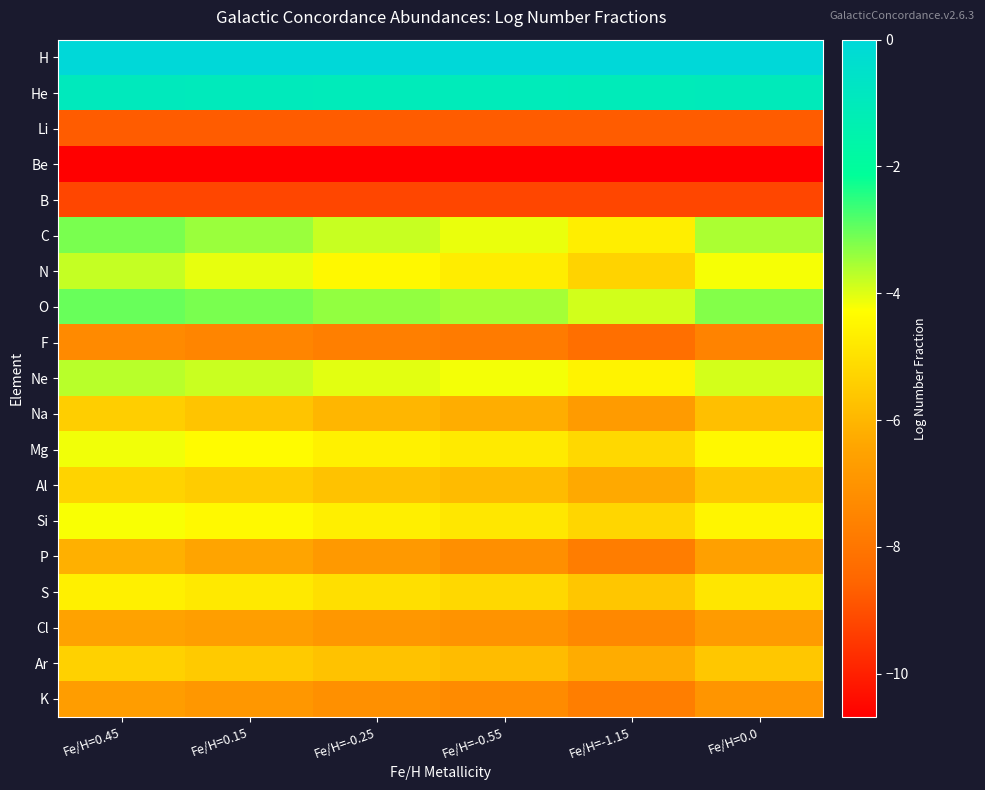

Rank the series by their maximum value, from highest to lowest.

H, He, O, C, Ne, N, Mg, Si, S, Al, Ar, Na, P, Cl, K, F, Li, B, Be